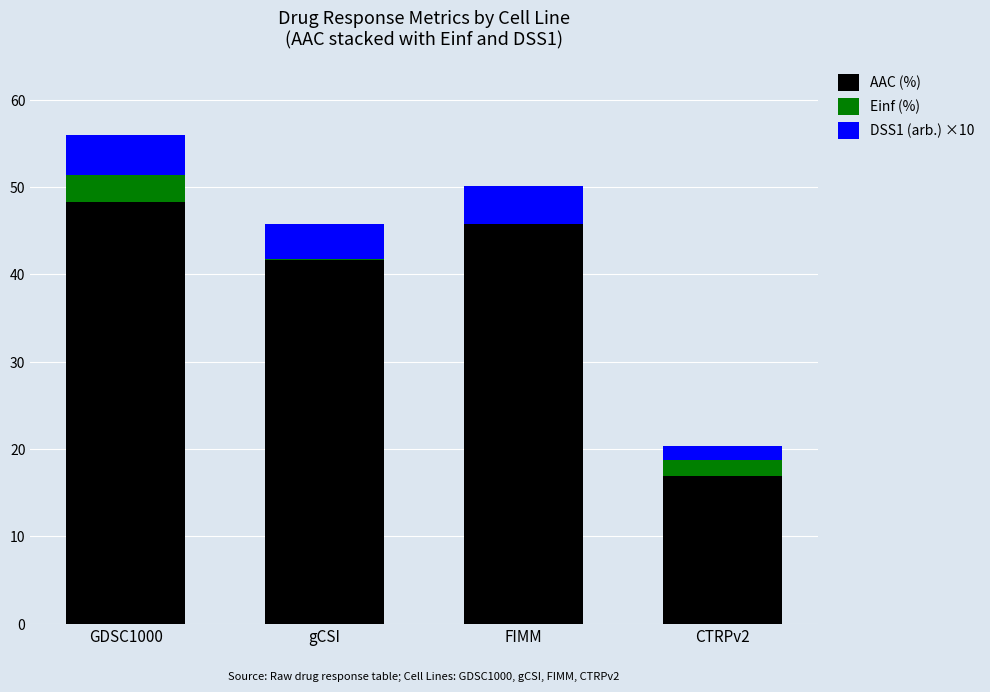

What is the sum of the AAC (%) values at GDSC1000 and CTRPv2?

65.2